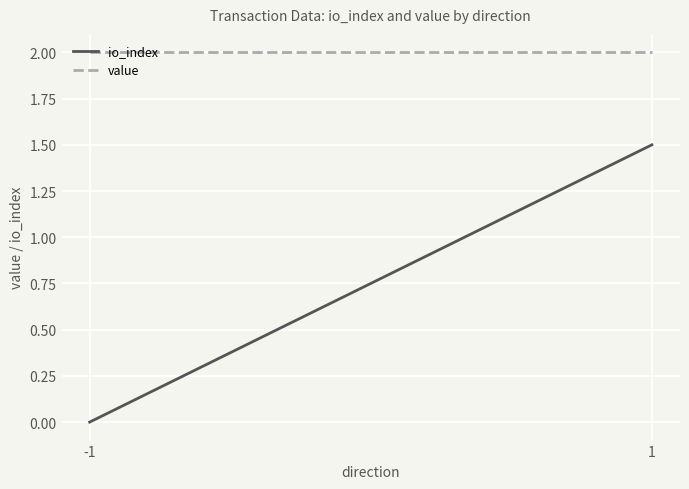

What is the maximum value for value?

2.0